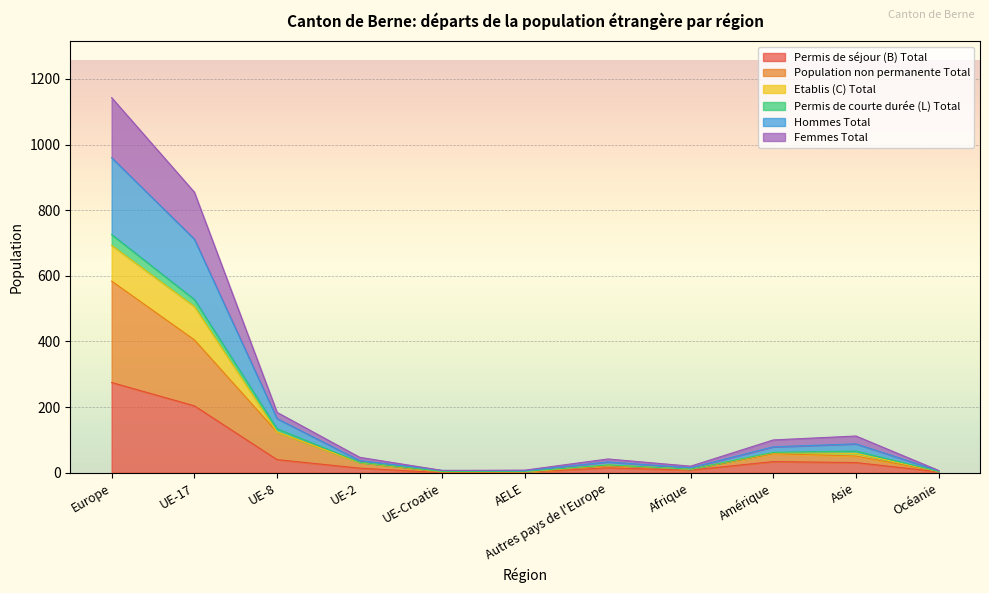

Which category has the highest value in the Permis de séjour (B) Total series?

Europe